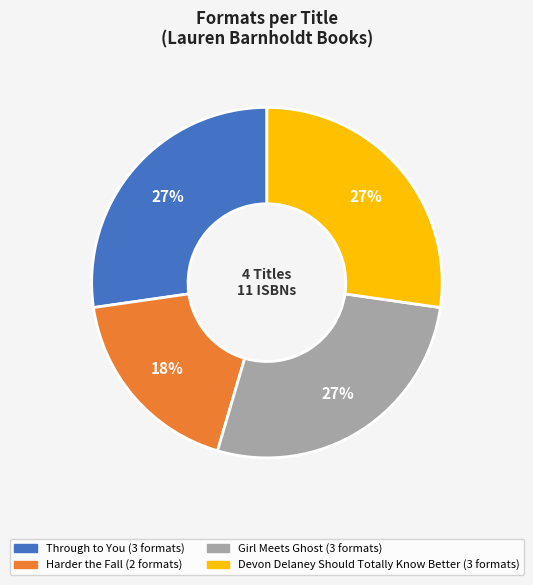

Does Devon Delaney Should Totally Know Better account for over 50% of the chart?

No